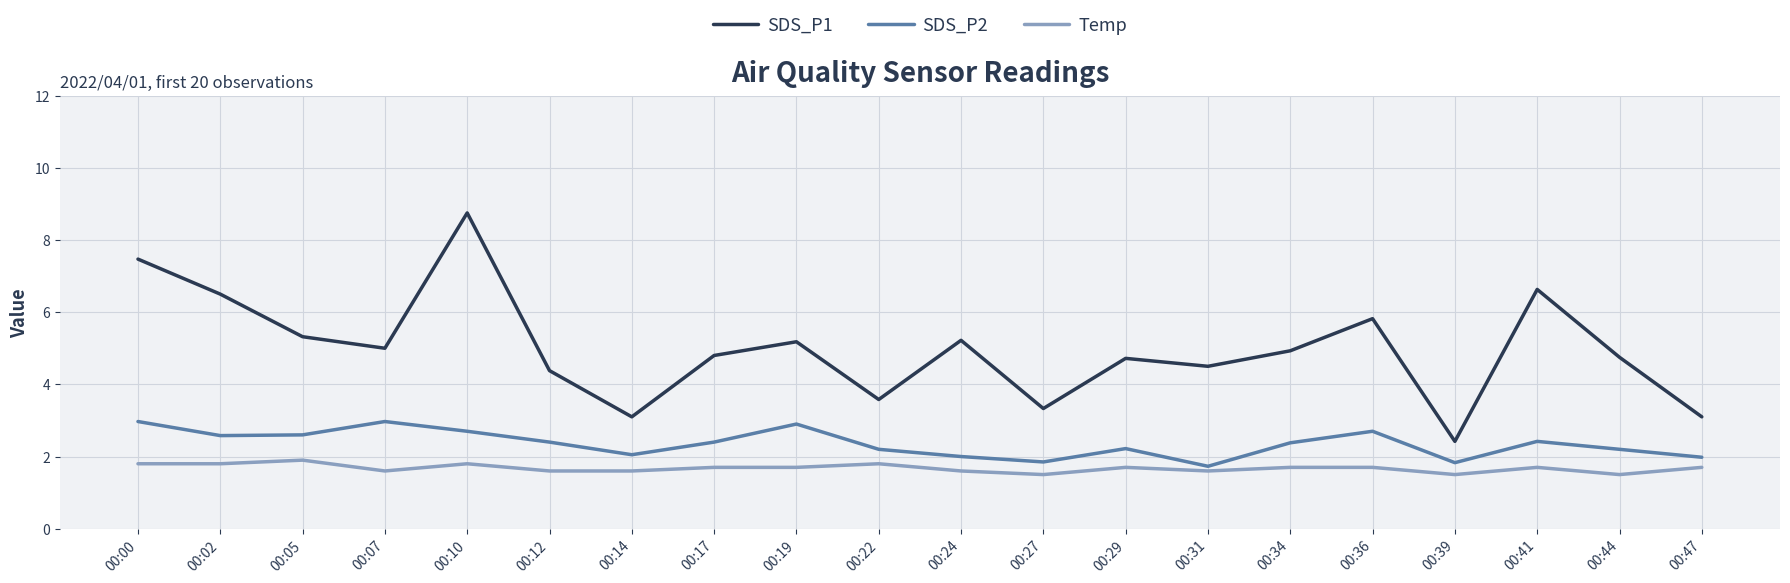

What is the sum of the SDS_P2 values at 00:34 and 00:22?

4.6